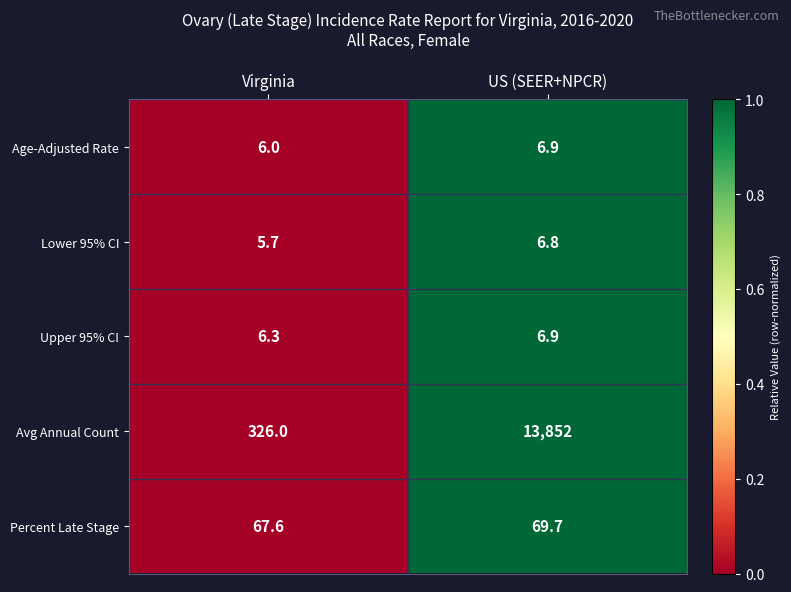

Rank the categories by Upper 95% CI value from lowest to highest.

Virginia, US (SEER+NPCR)